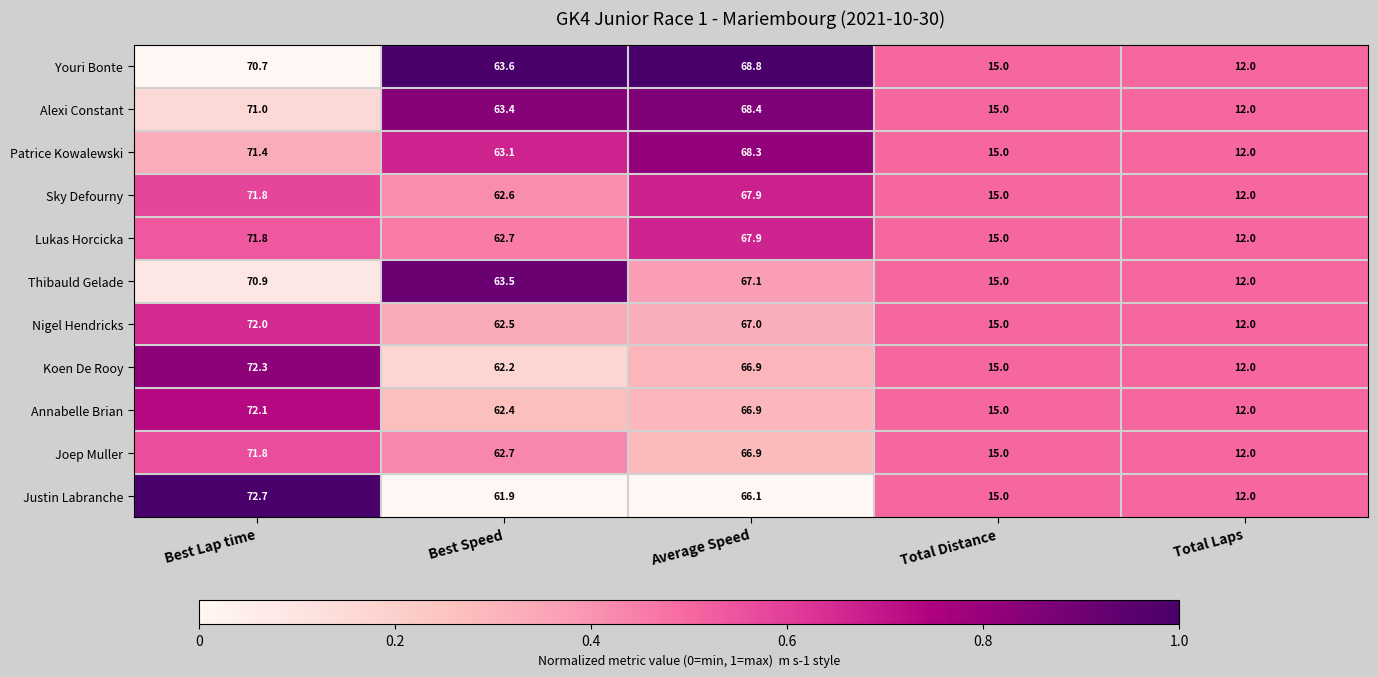

Which series has the largest total across all categories?

Youri Bonte